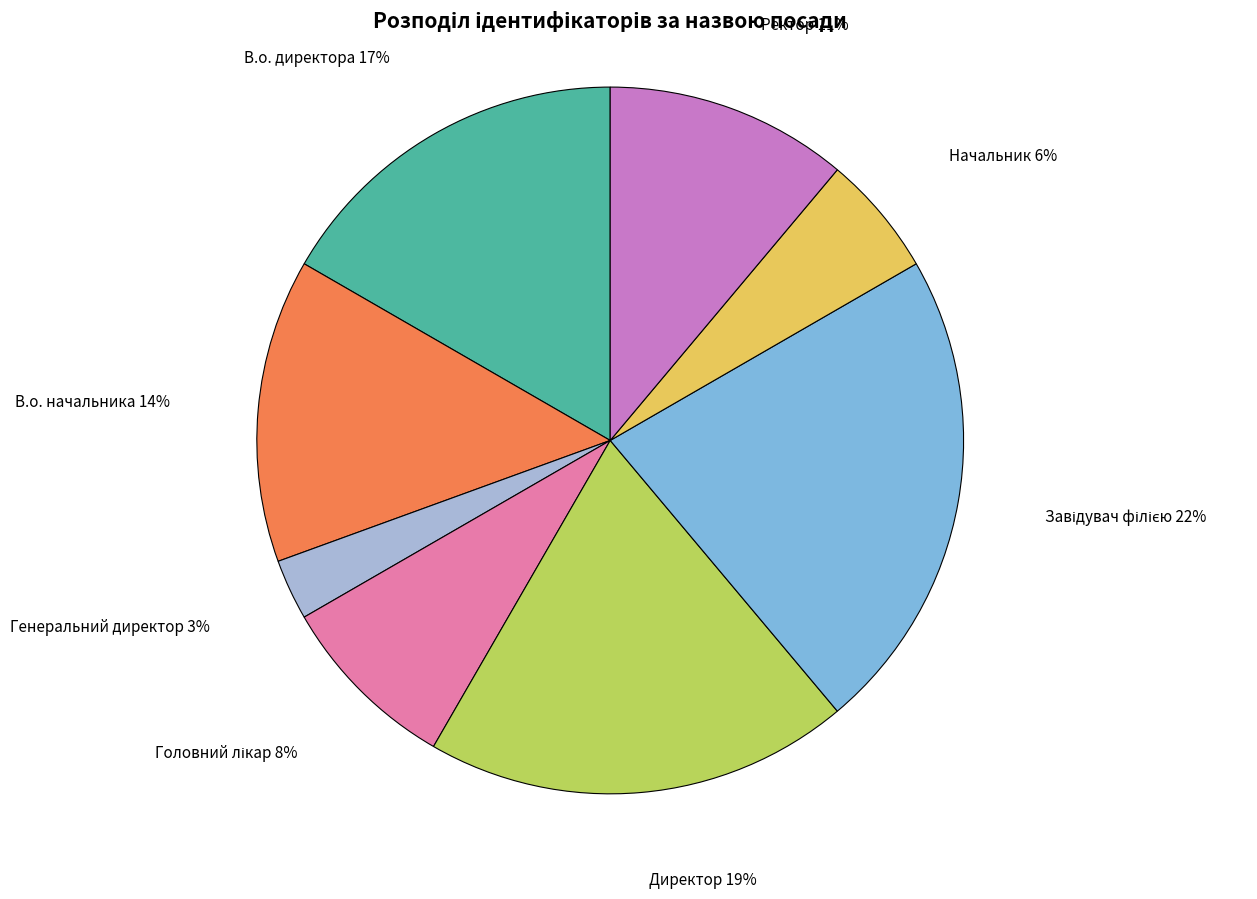

To the nearest percent, what is the average slice percentage?

12%